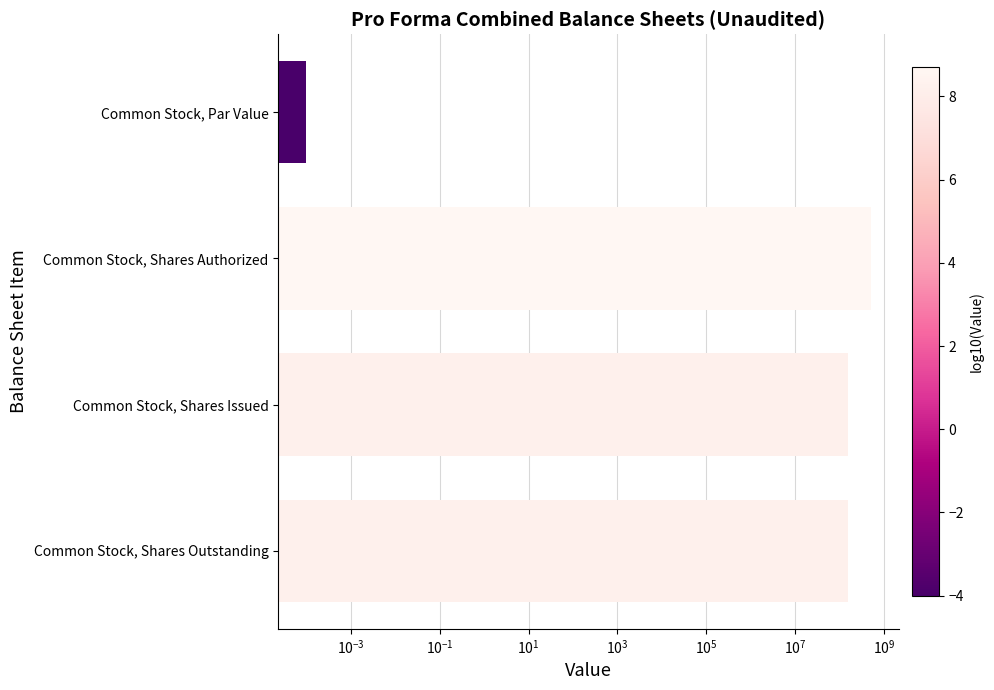

What is the sum of the values at Common Stock, Shares Outstanding and Common Stock, Par Value?

150525000.0